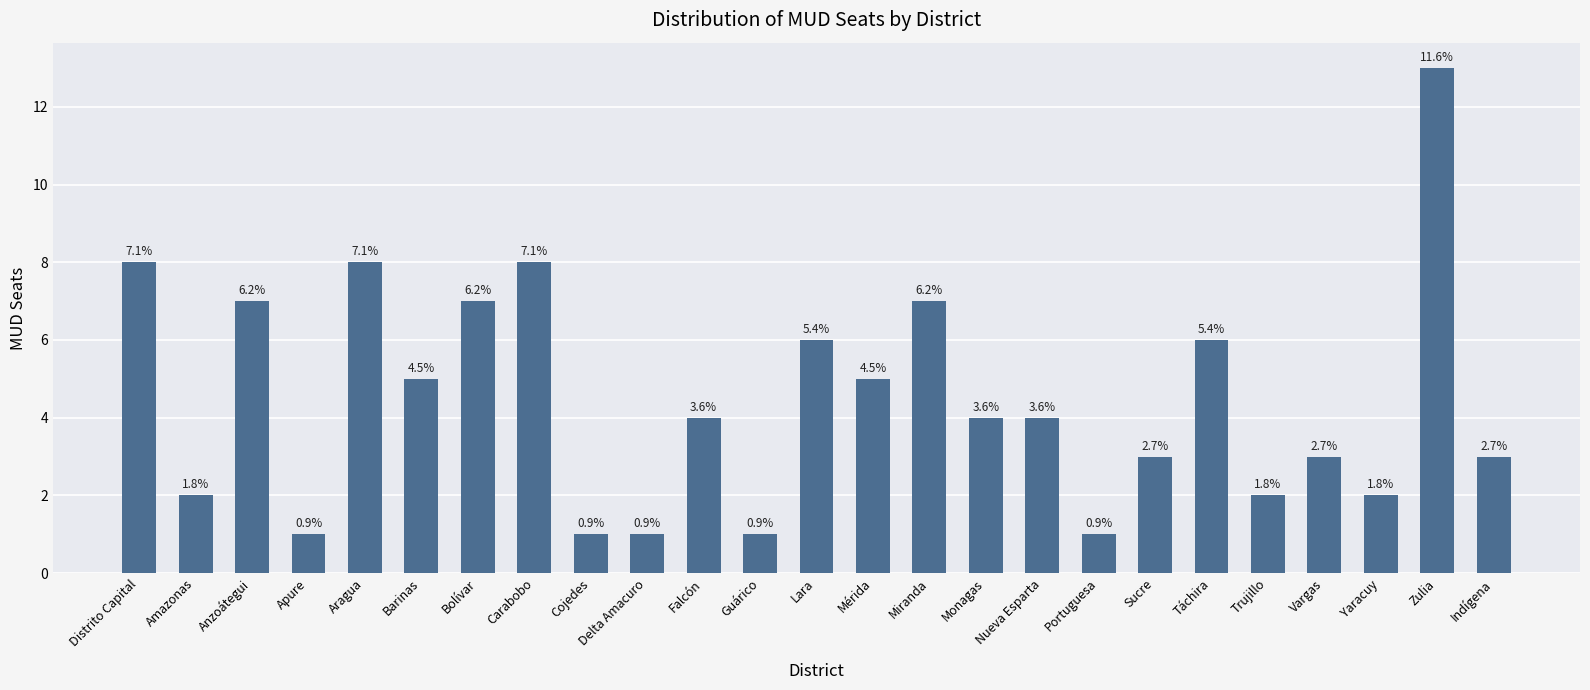

What is the smallest value displayed?

1